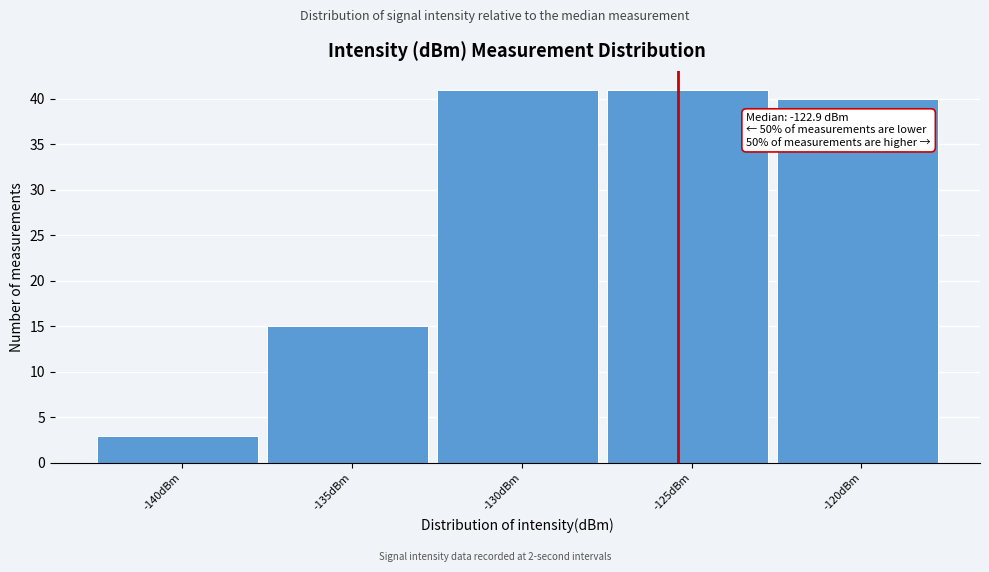

Reading left to right, transcribe all the data shown in this chart.

-140dBm=3	-135dBm=15	-130dBm=41	-125dBm=41	-120dBm=40